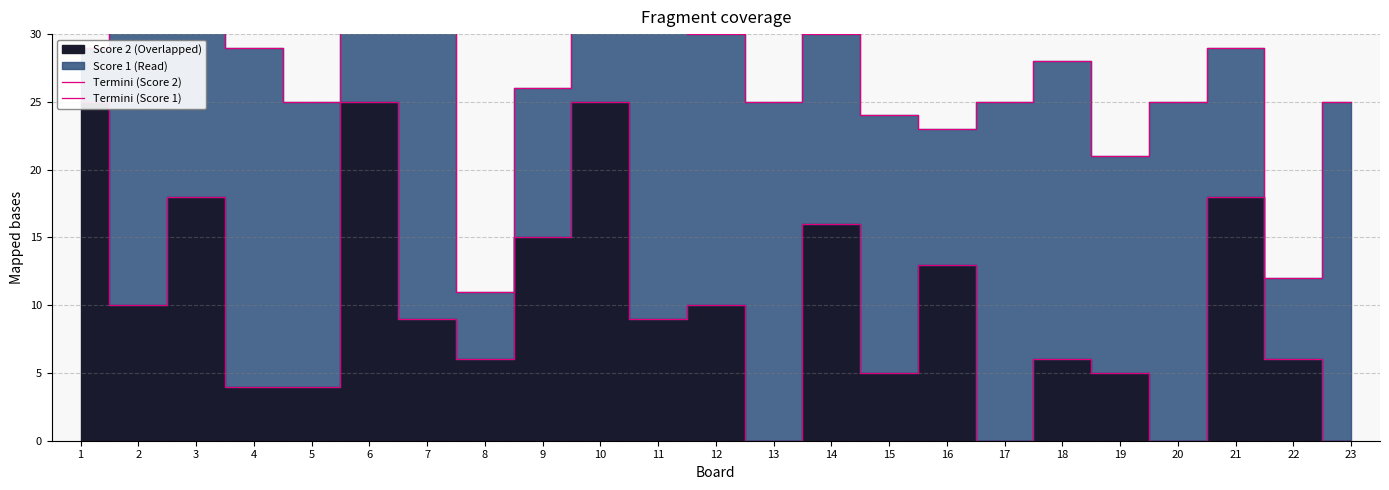

At how many categories does at least one series exceed 27?

12